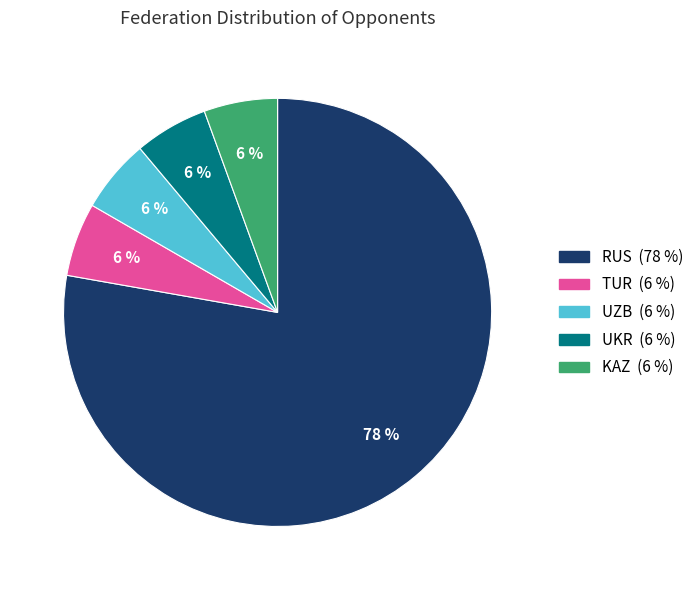

How many segments does this pie chart have?

5